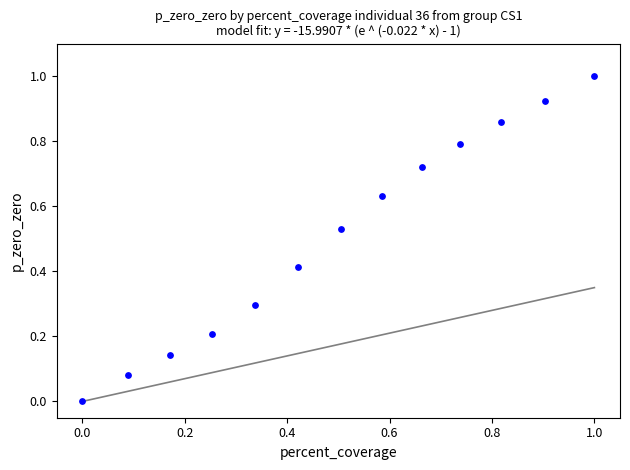

What is the range of X values (max minus min)?

1.0